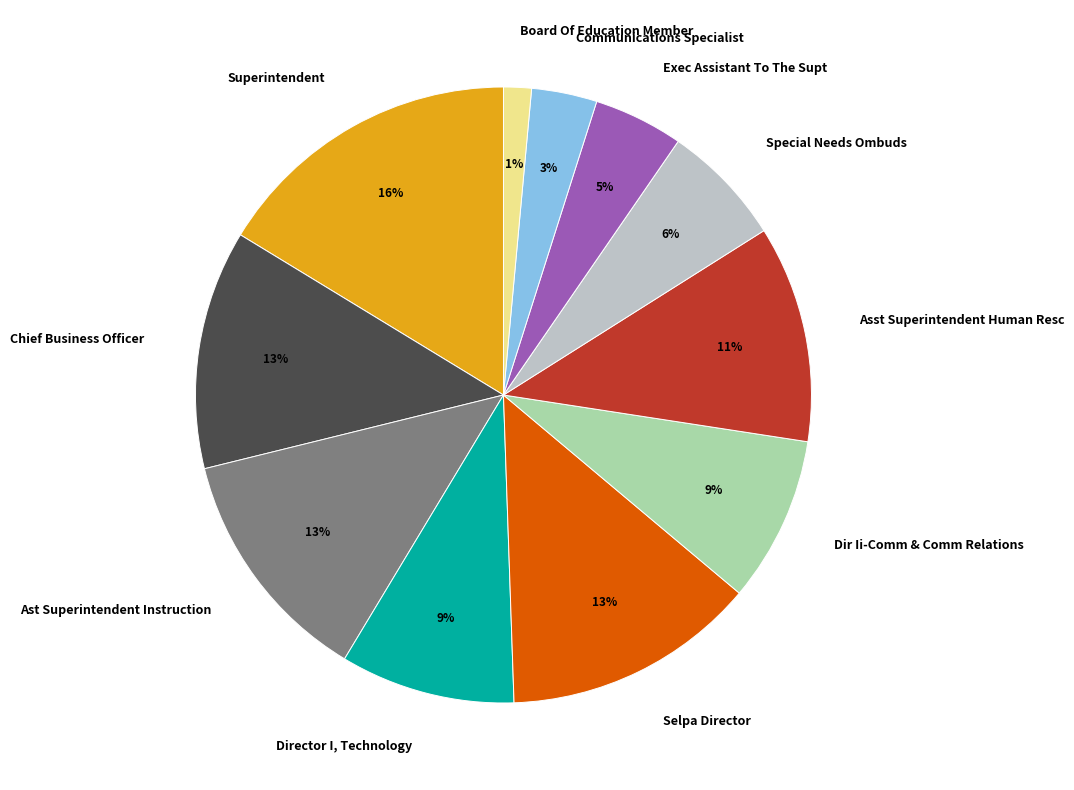

Do Exec Assistant To The Supt and Board Of Education Member together represent more than half of the pie?

No